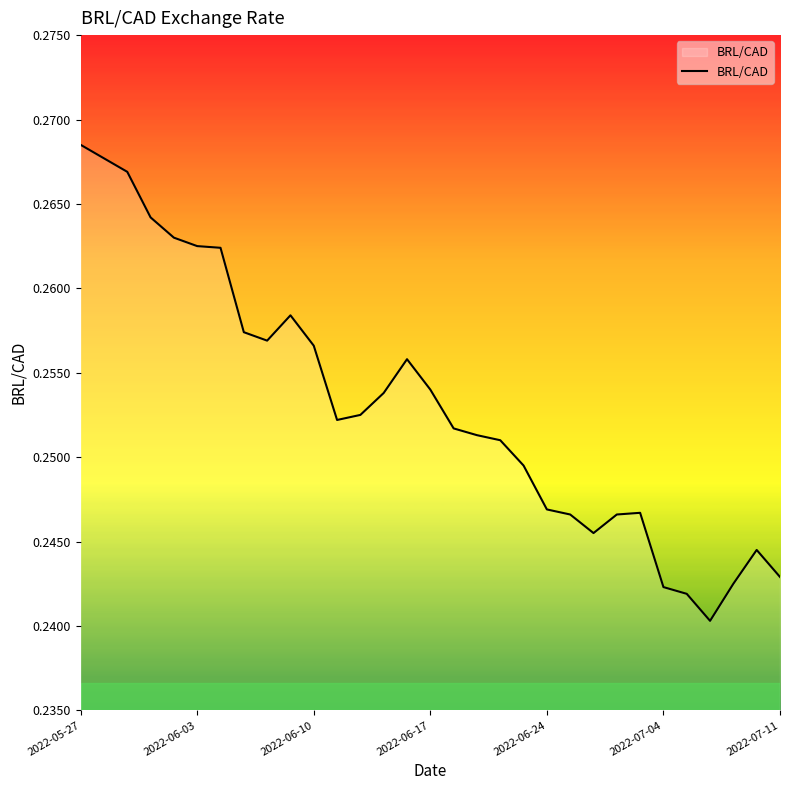

Which category has the highest value across all series?

2022-05-27